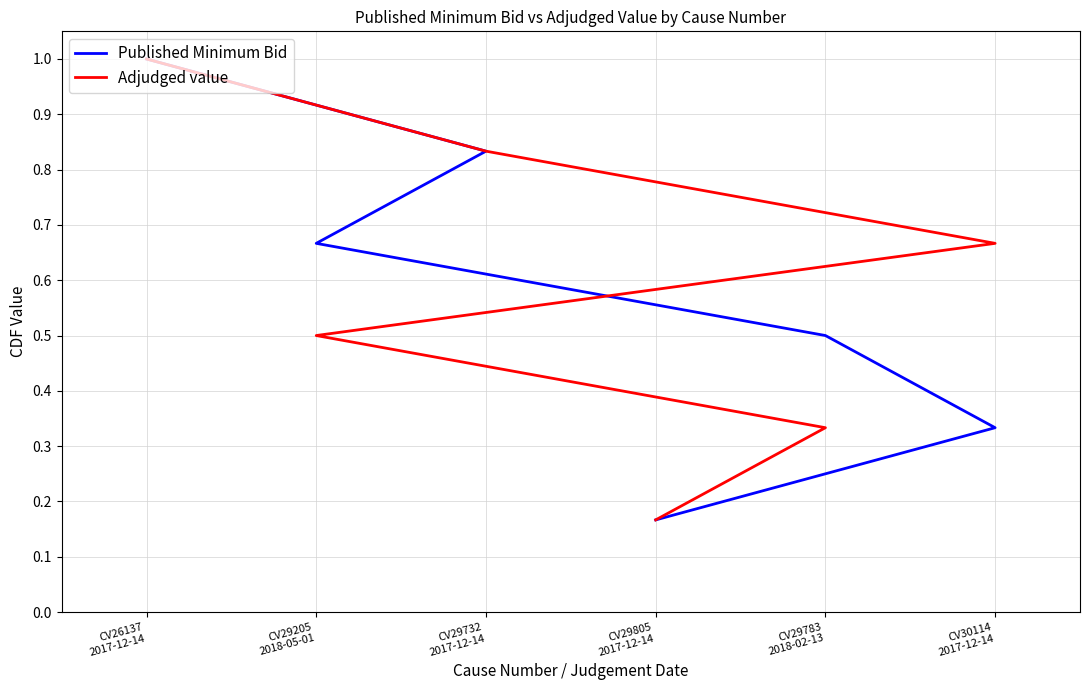

What is the minimum value for Adjudged value?

0.2